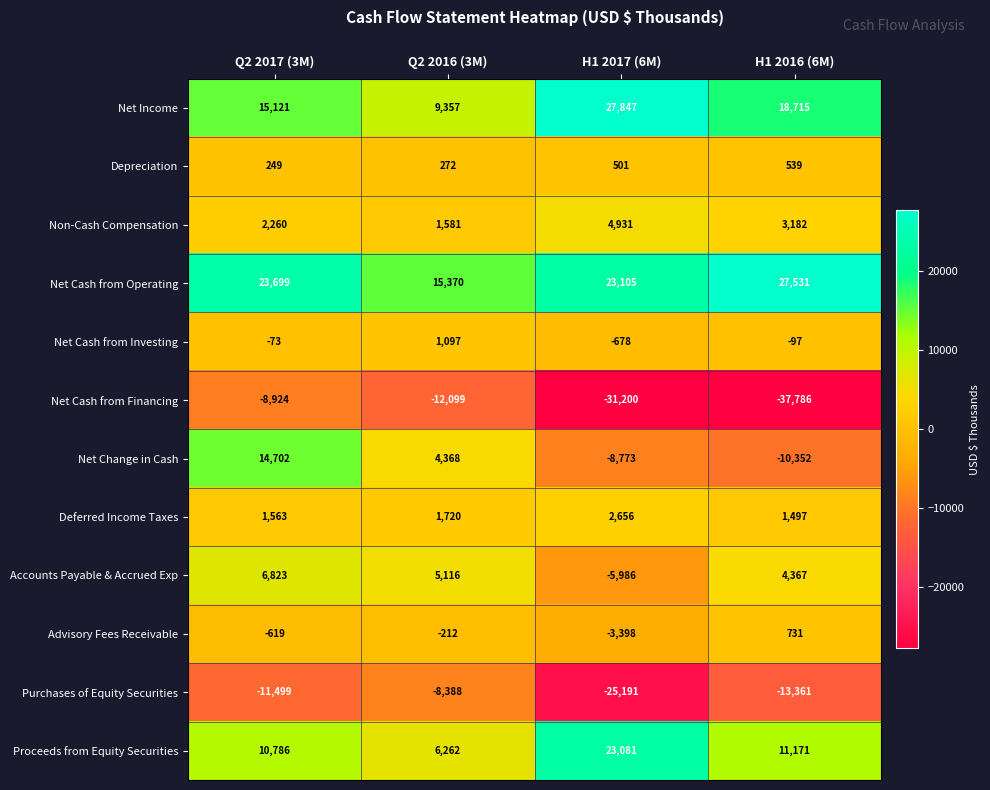

At which category does the chart reach its peak across all series?

H1 2017 (6M)